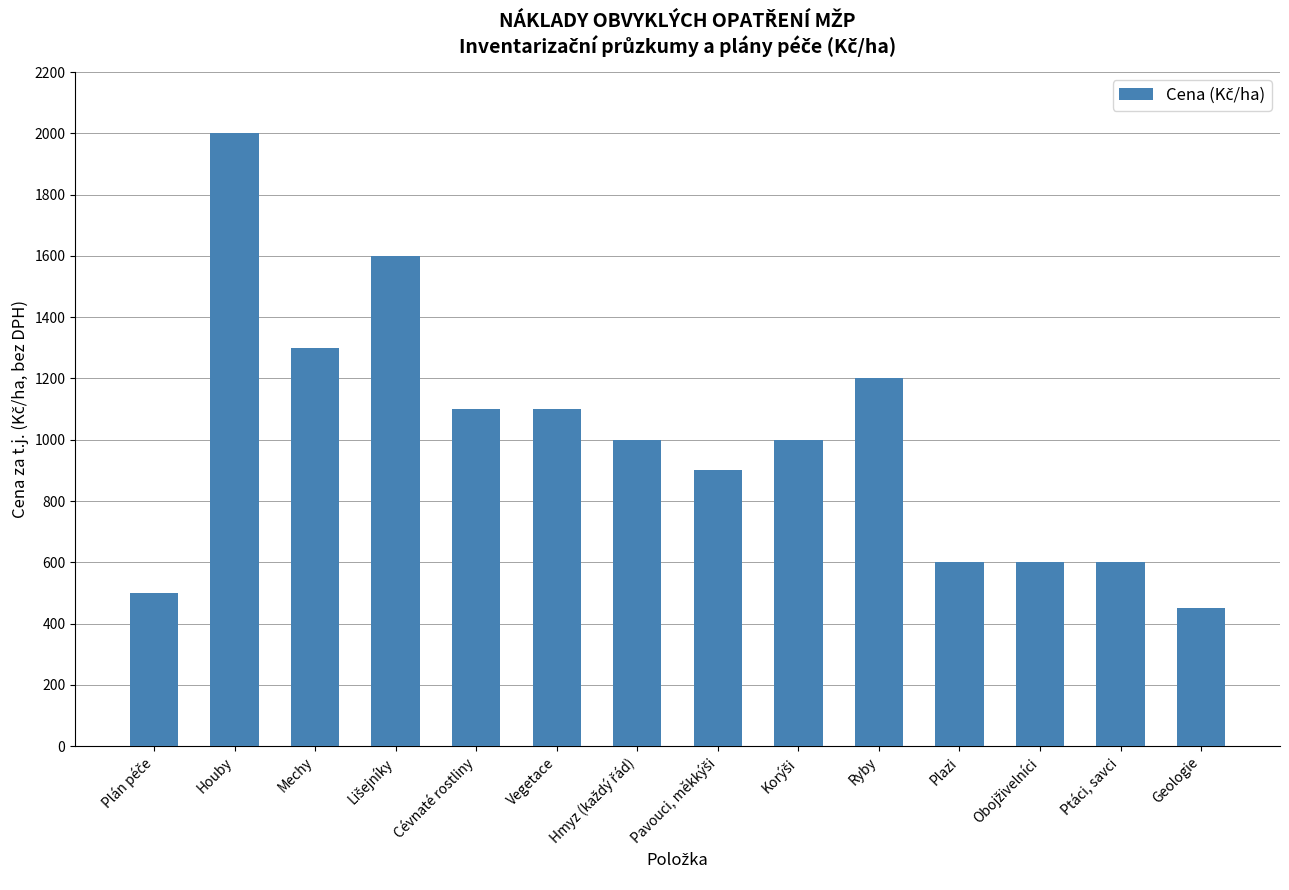

What is the label of the 2nd bar from the left?

Houby